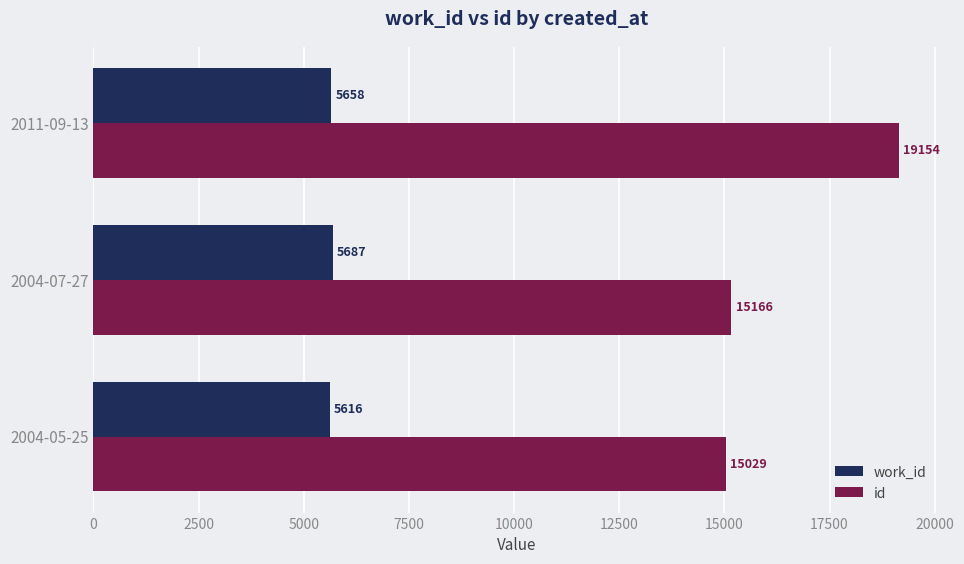

How many data points in id are less than 15166?

1